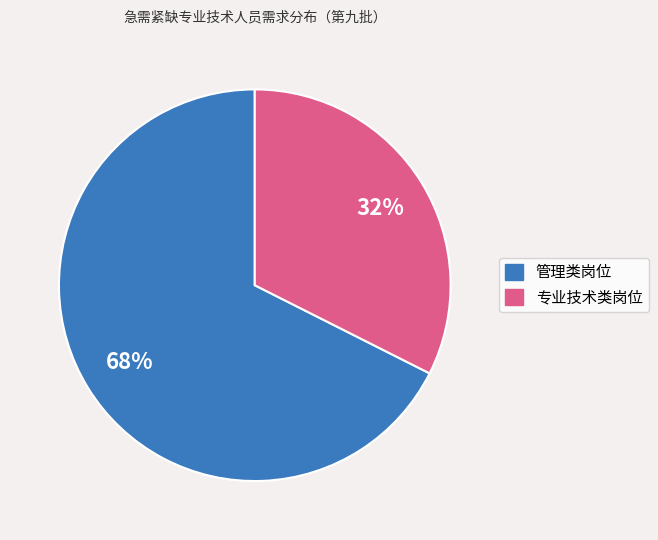

Is there any slice that represents more than half of the pie?

Yes